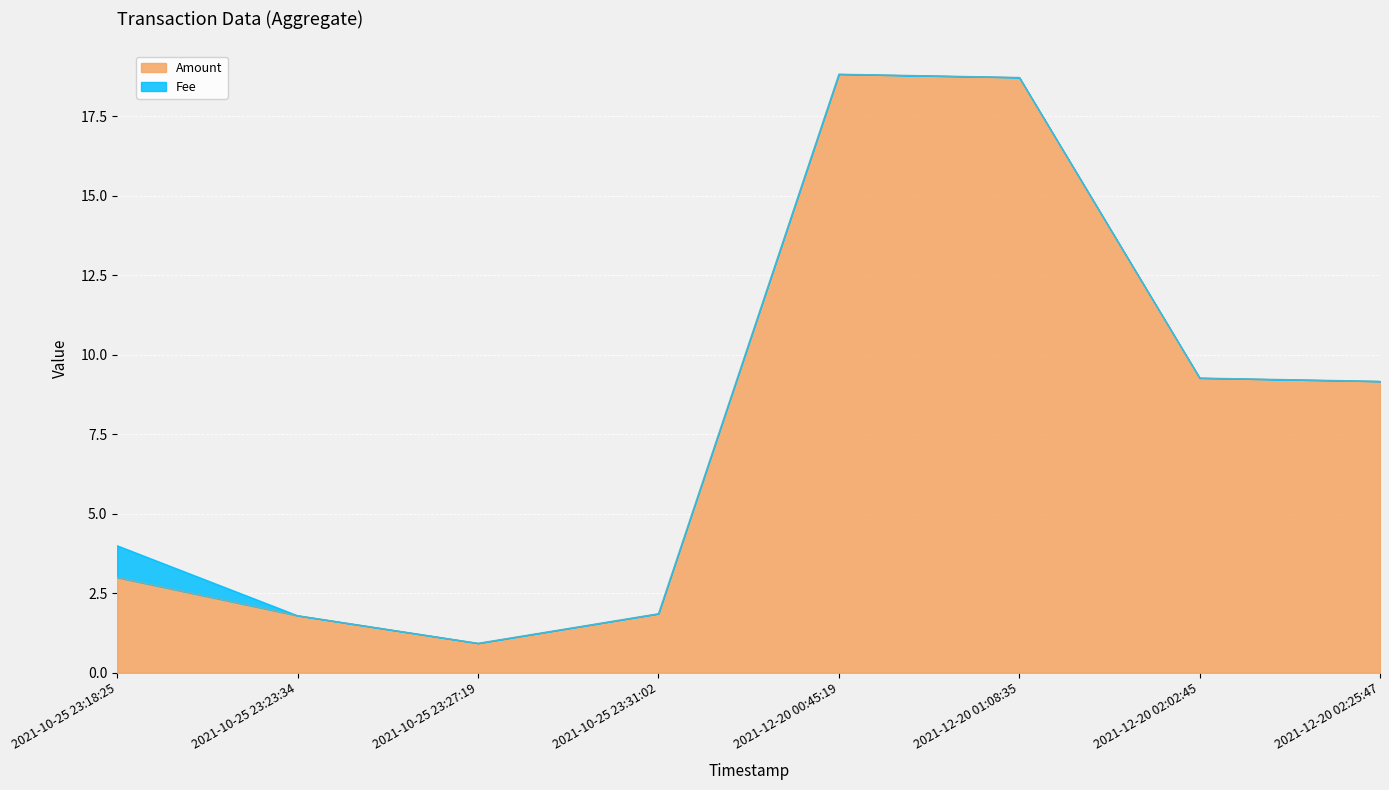

List the labels in order of value, largest first.

2021-12-20 00:45:19, 2021-12-20 01:08:35, 2021-12-20 02:02:45, 2021-12-20 02:25:47, 2021-10-25 23:18:25, 2021-10-25 23:31:02, 2021-10-25 23:23:34, 2021-10-25 23:27:19